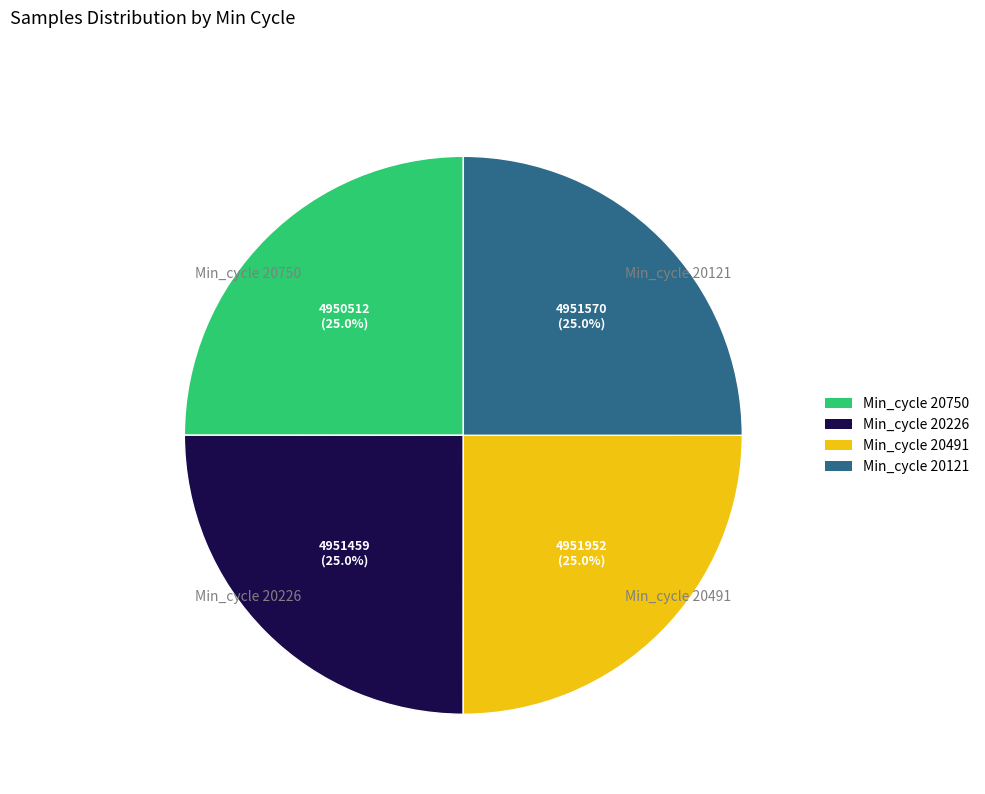

Is Min_cycle 20226 the majority of the pie?

No